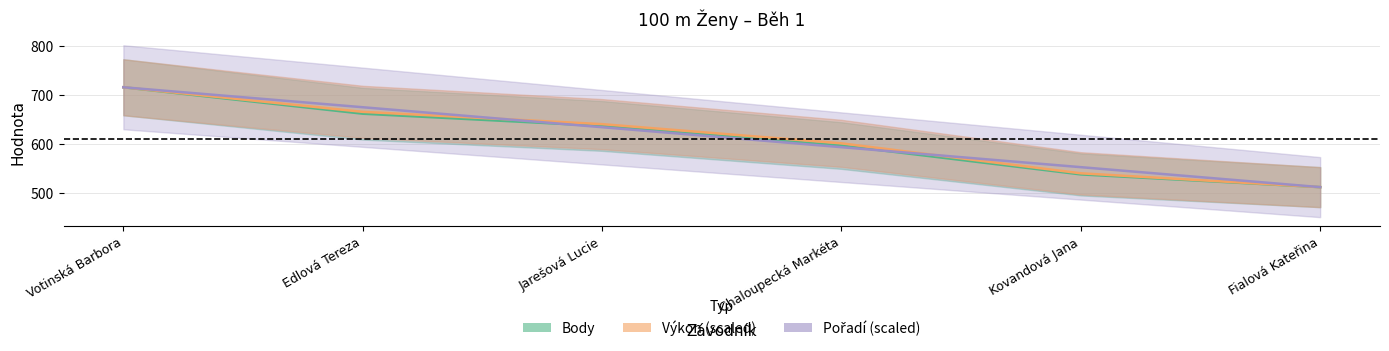

What is the label of the 2nd point from the right?

Kovandová Jana